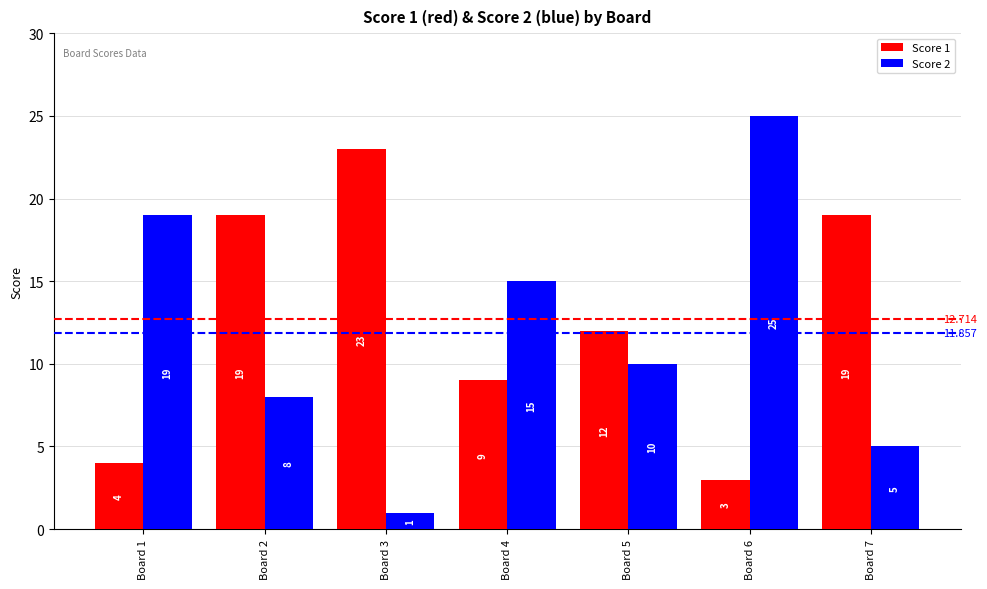

What is the highest value of the Score 2 series?

25